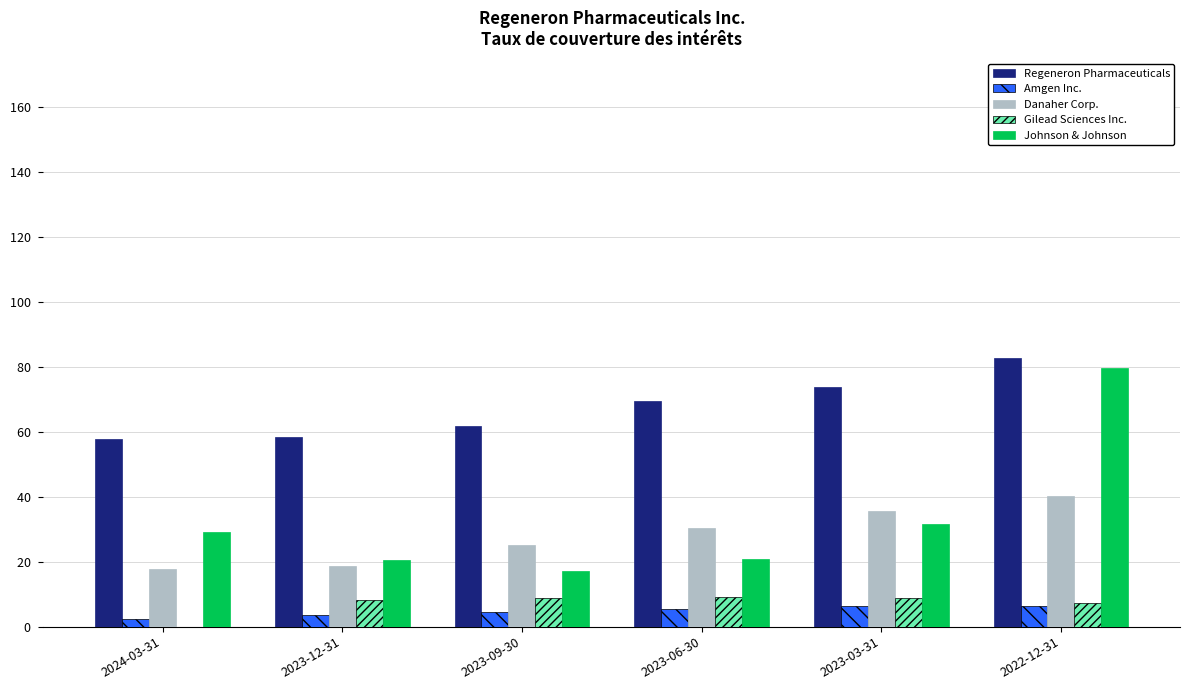

Which label corresponds to the largest value in the chart?

2022-12-31